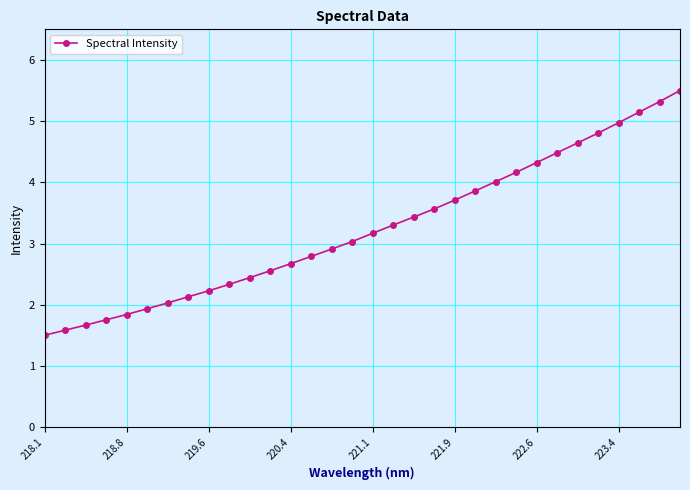

What is the value of the 1st point from the left?

1.5